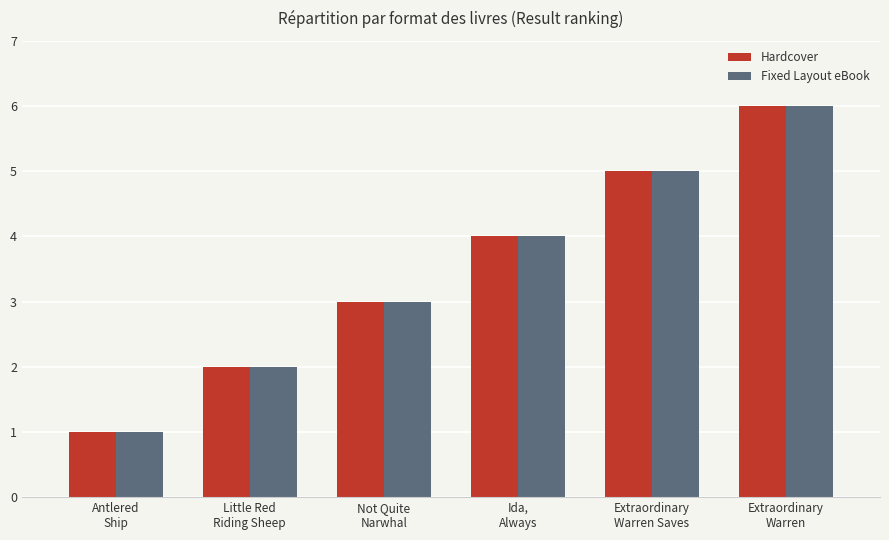

What is the difference between the second highest and second lowest values in the Hardcover series?

3